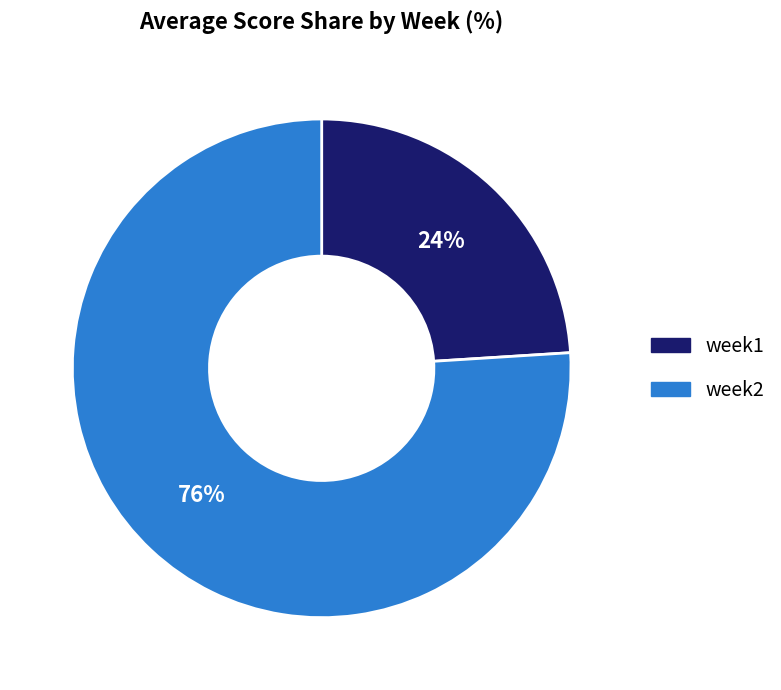

The week1 slice represents 12% of the pie. True or false?

False